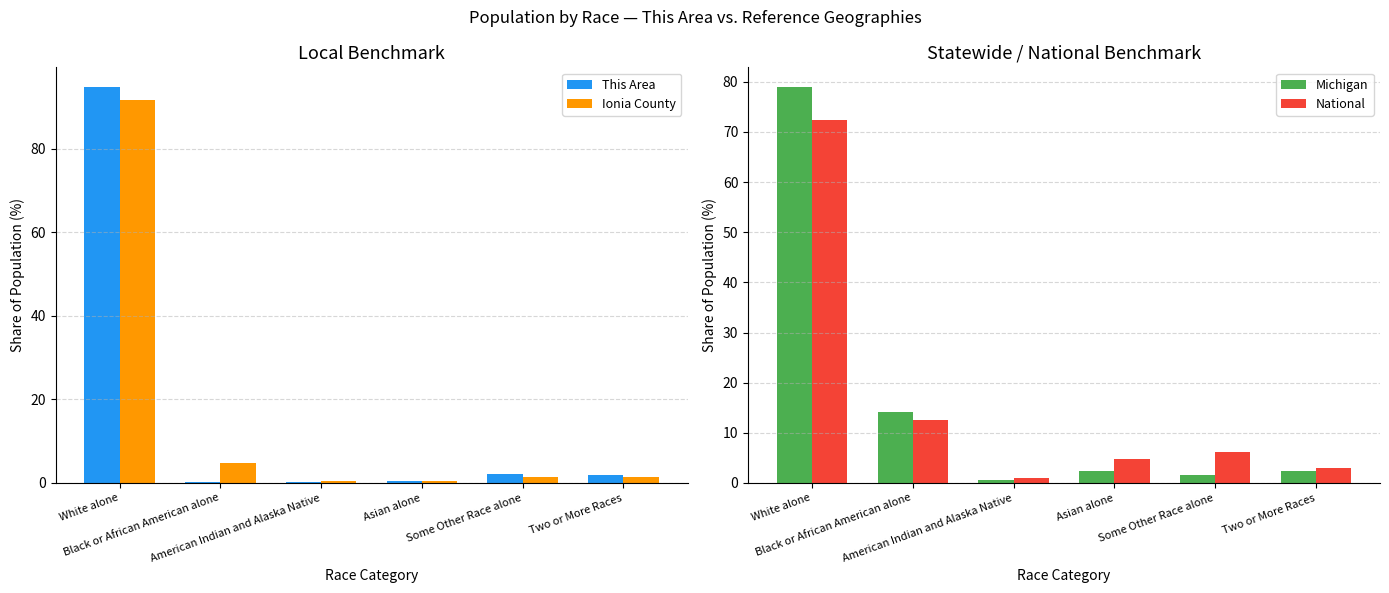

List the labels in order of This Area value, smallest first.

American Indian and Alaska Native, Black or African American alone, Asian alone, Two or More Races, Some Other Race alone, White alone